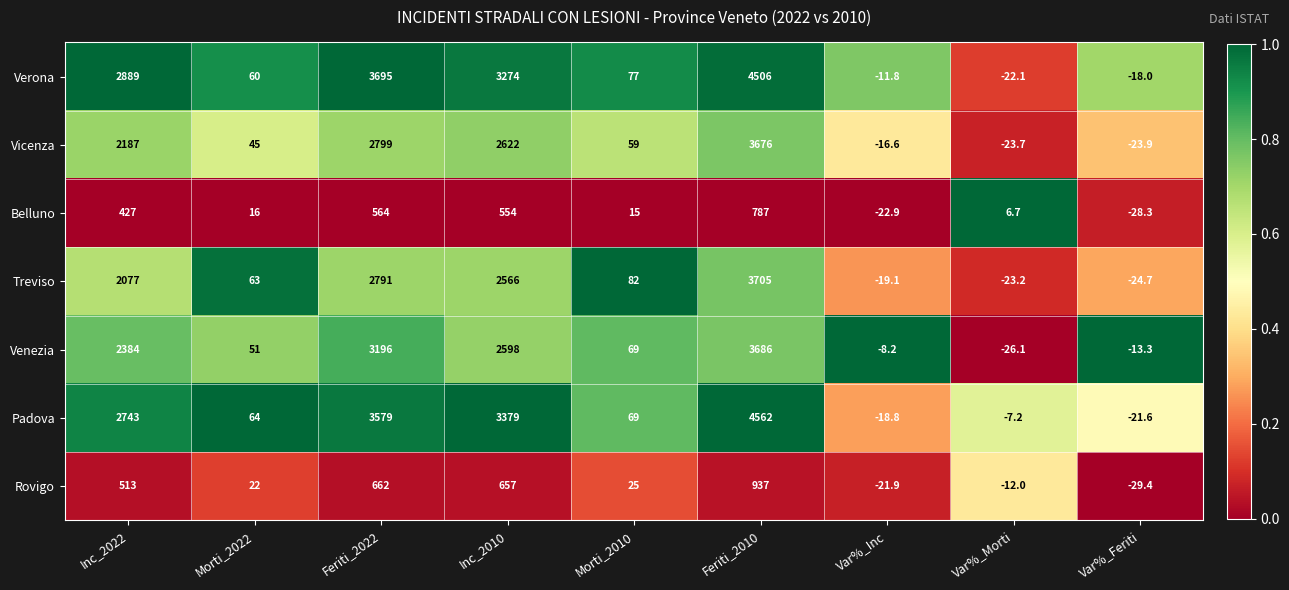

What is the lowest value of the Belluno series?

-28.3